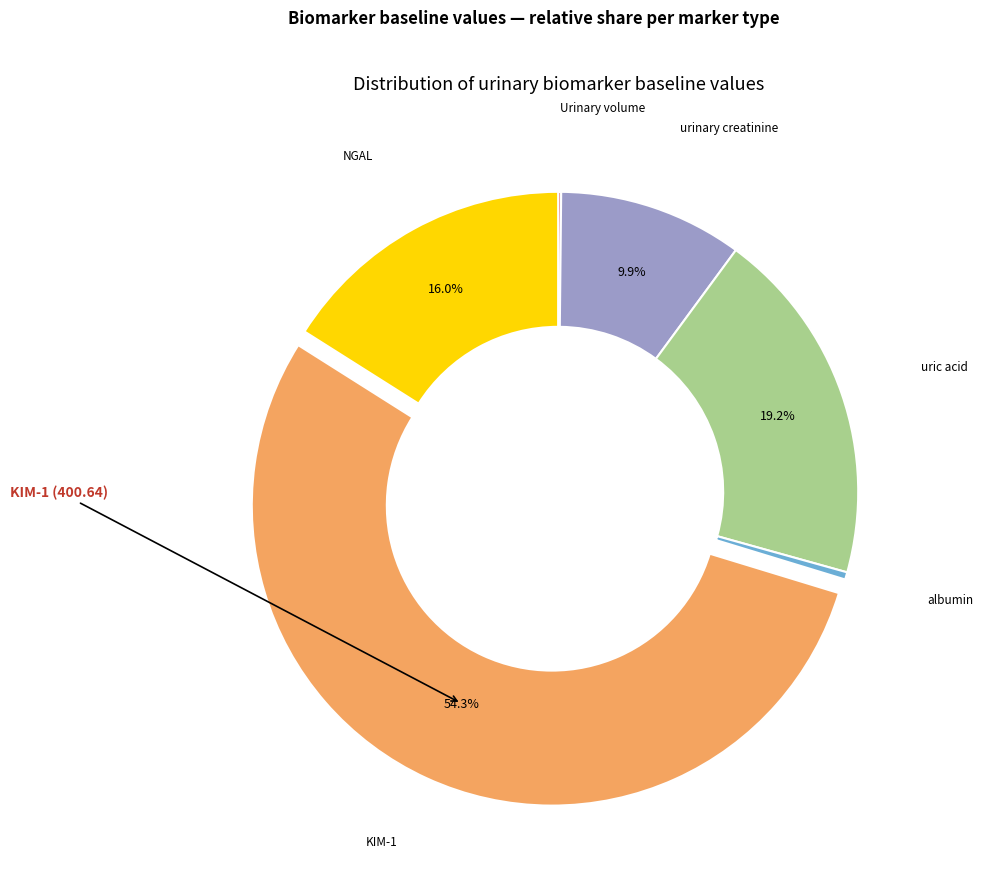

Does any single category account for the majority?

Yes